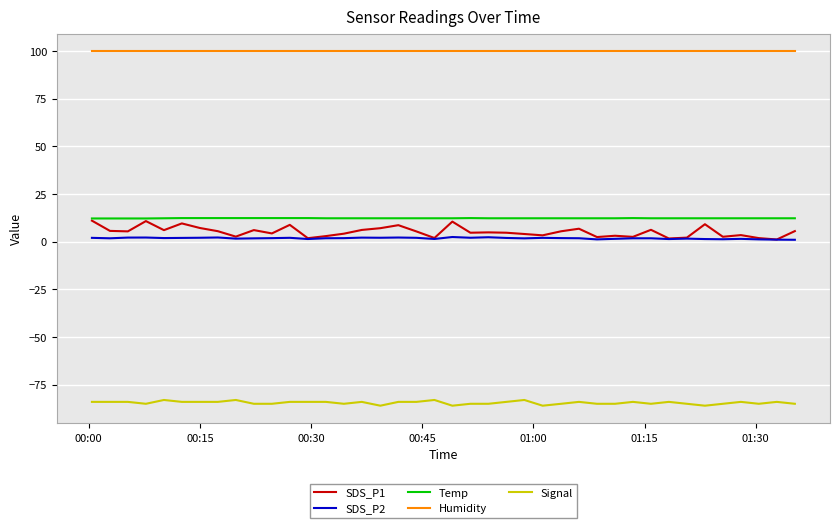

Which series has the largest total across all categories?

Humidity